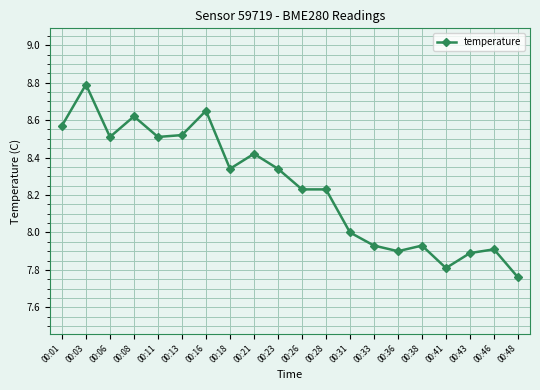

What is the difference between the second highest and second lowest values?

0.8